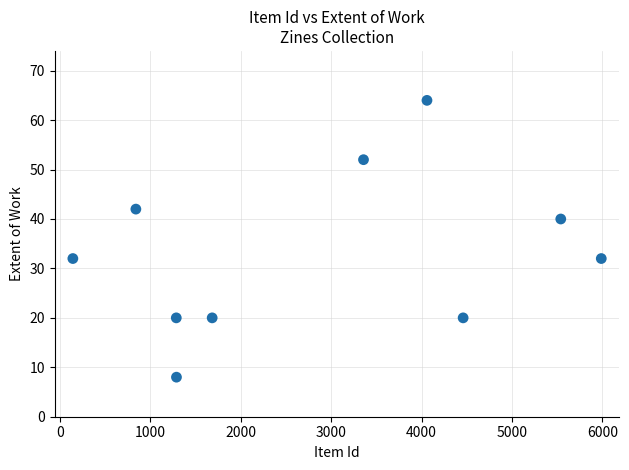

What is the range of X values (max minus min)?

5845